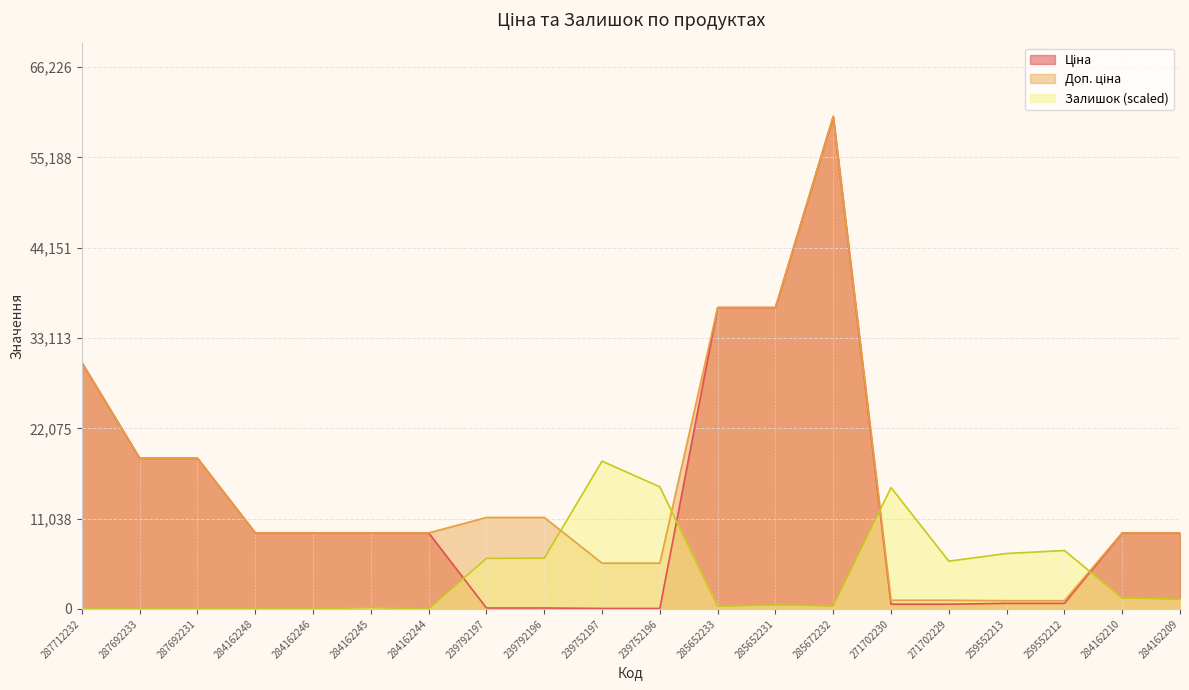

What position from the left is 239752196?

11